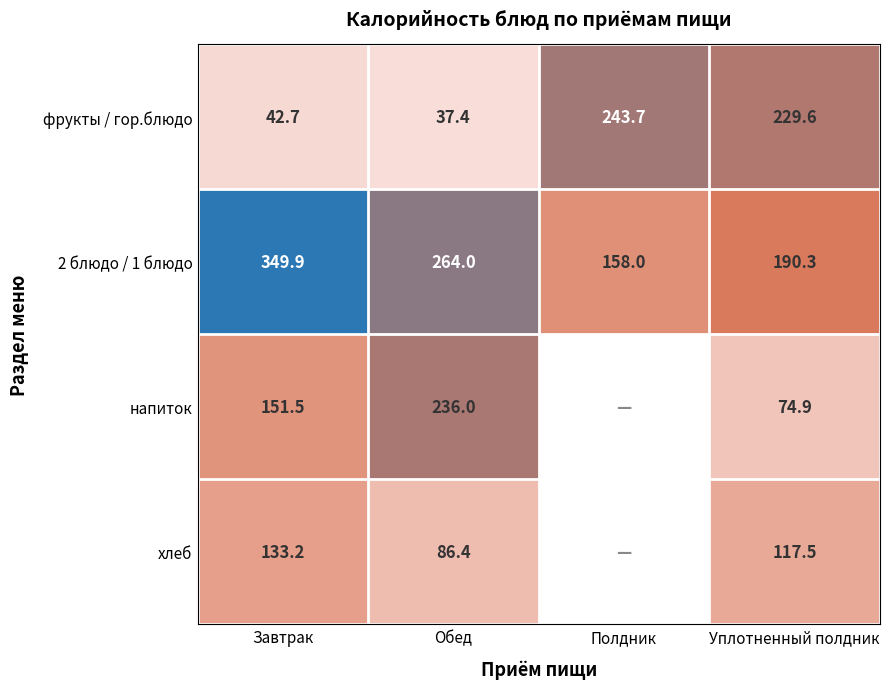

Which series changed the most between Обед and Уплотненный полдник?

фрукты / гор.блюдо